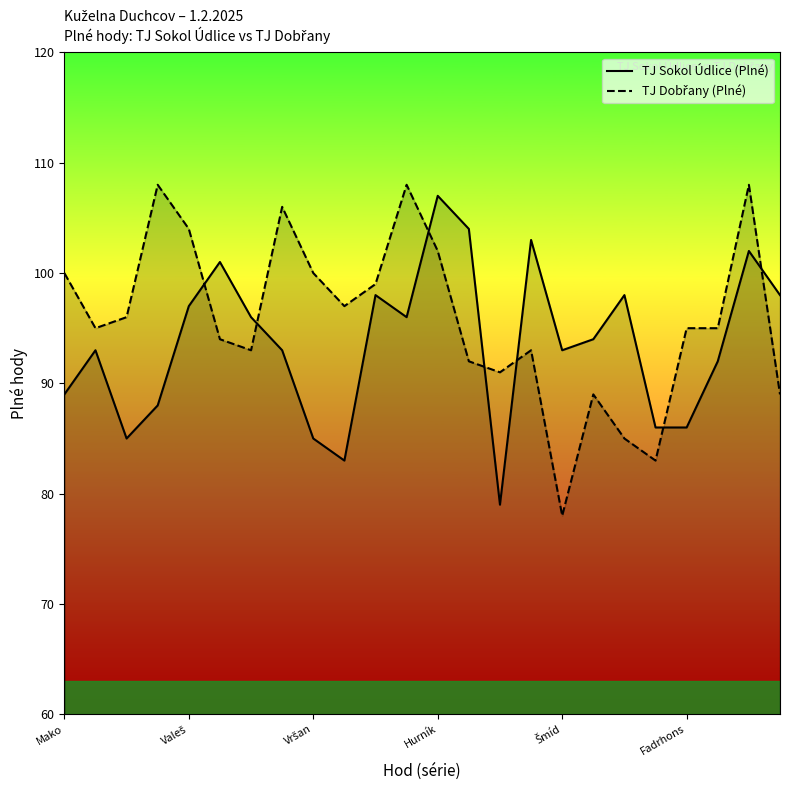

What is the difference between the maximum and minimum values in the TJ Sokol Údlice (Plné) series?

28